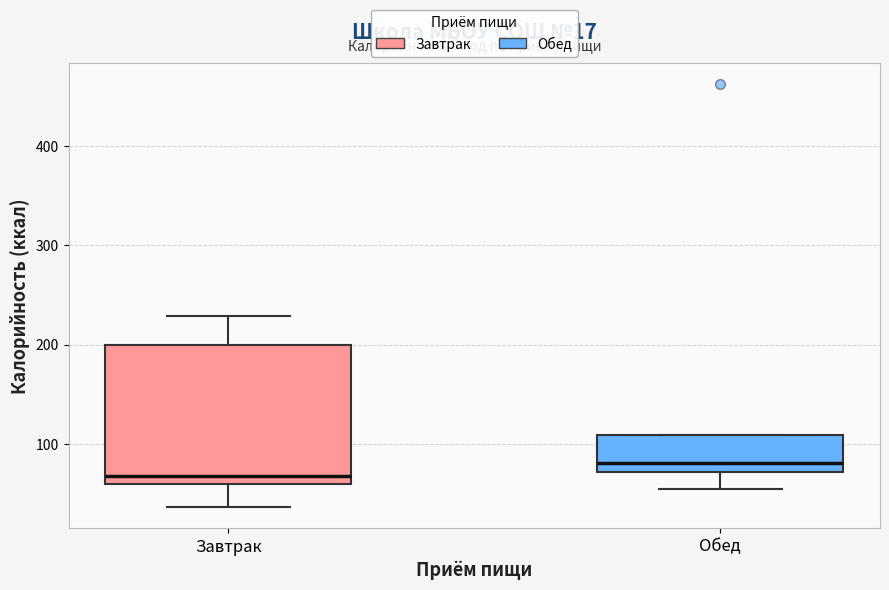

Comparing the boxes themselves (not the whiskers), which one is the tallest?

Завтрак